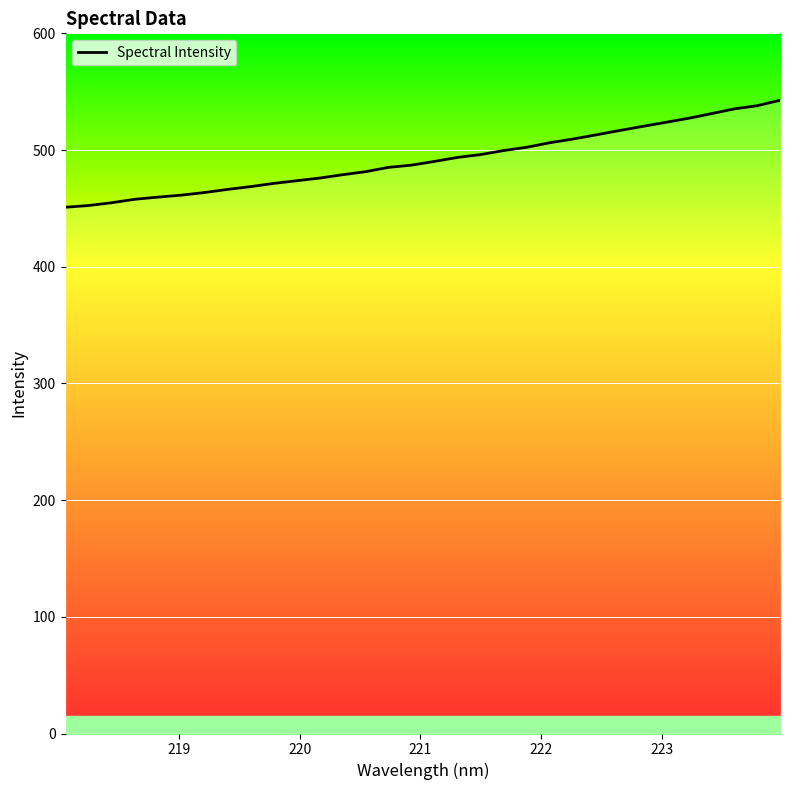

How many lines are shown in the chart?

1